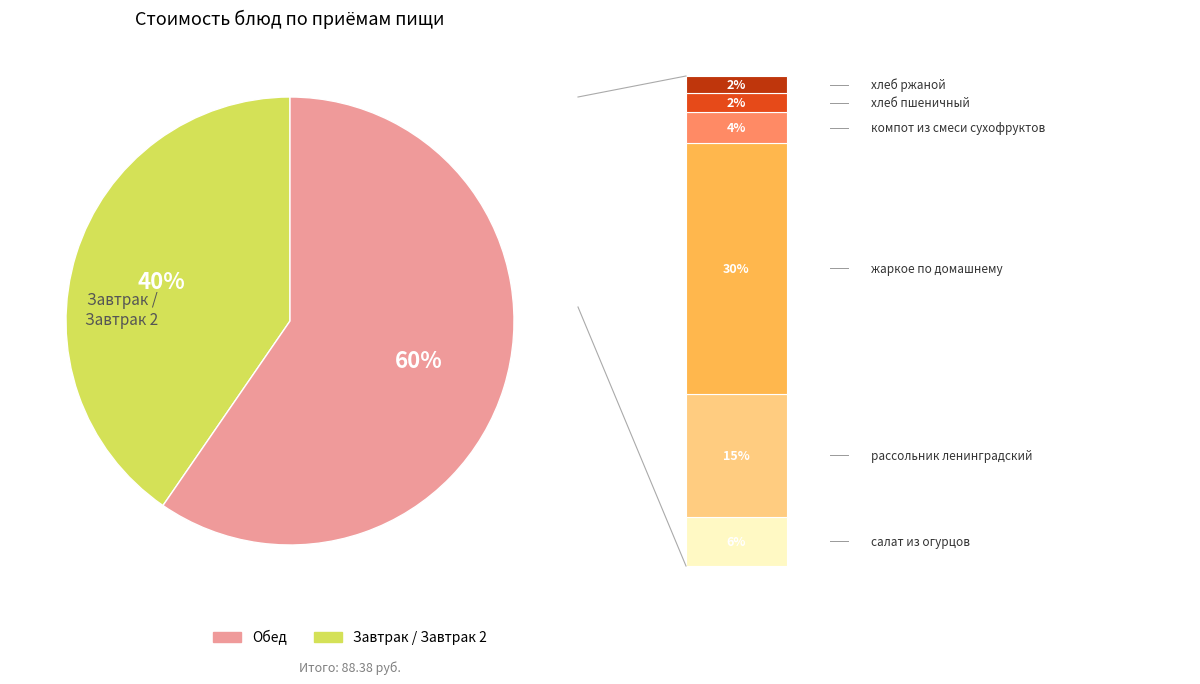

Combined, what portion of the pie is рассольник ленинградский and компот из смеси сухофруктов?

18.7%